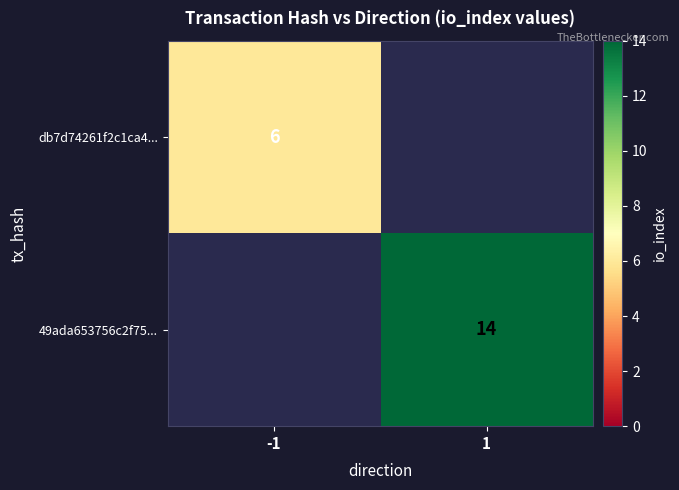

At how many categories does at least one series exceed 7?

1